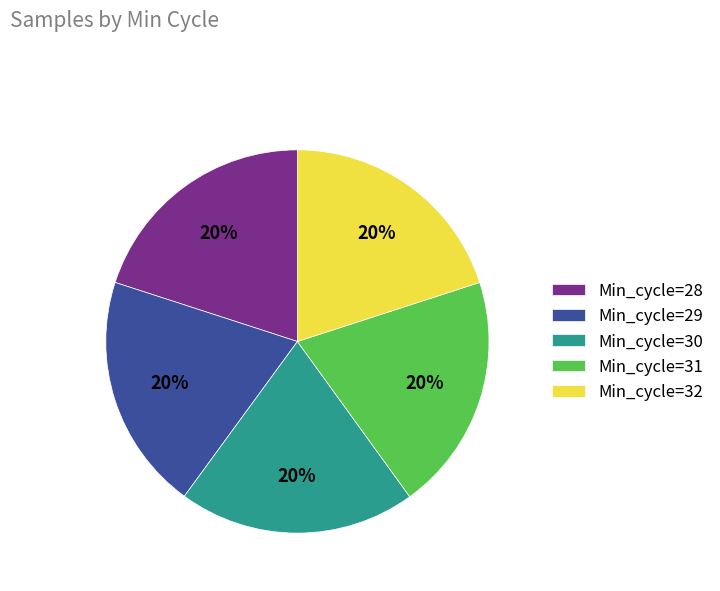

Do Min_cycle=32 and Min_cycle=28 together represent more than half of the pie?

No